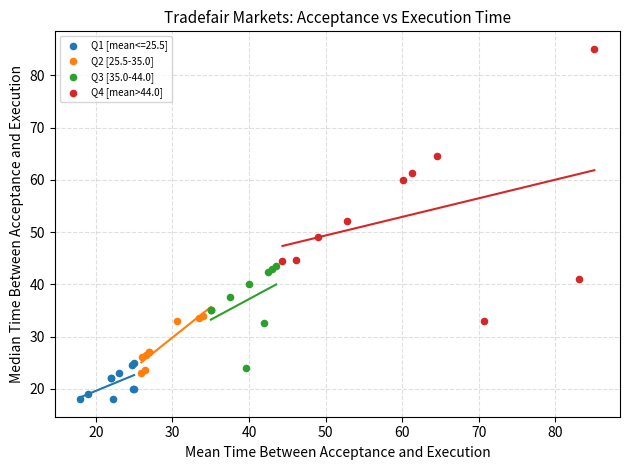

Which series contains the highest Y value?

Q4 [mean>44.0]